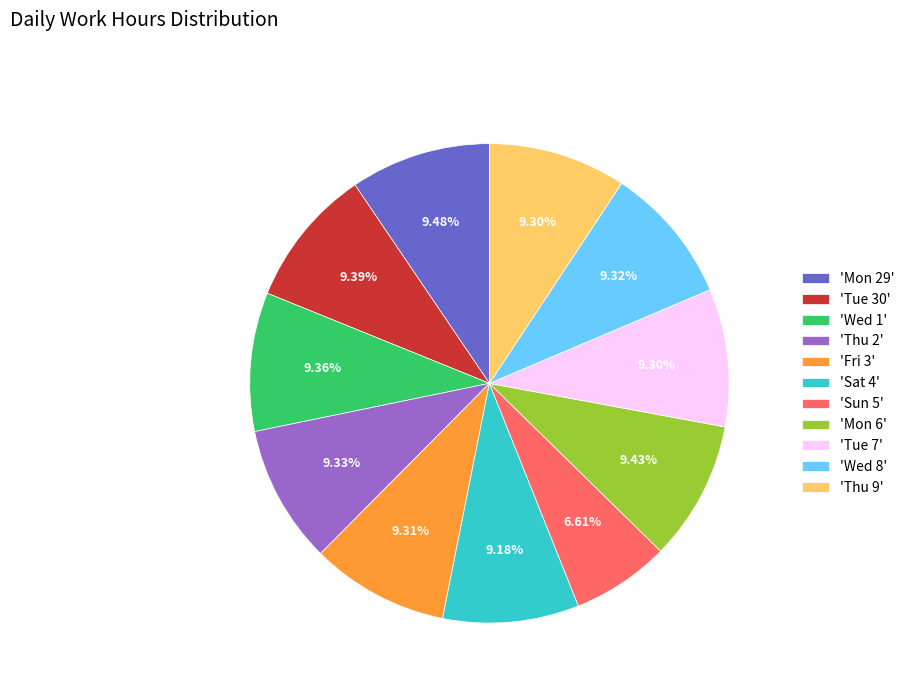

To the nearest percent, what is the average slice percentage?

9%